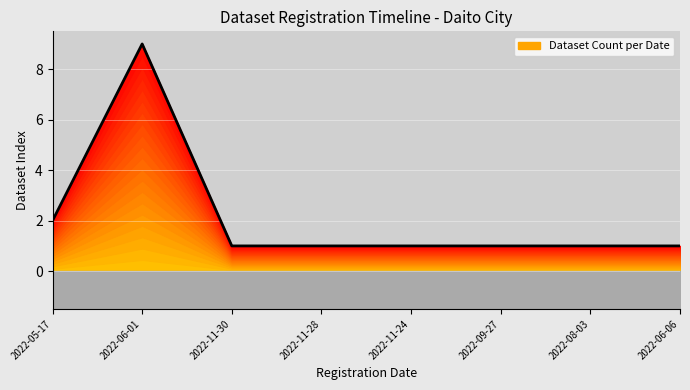

Where is the first local maximum?

2022-06-01